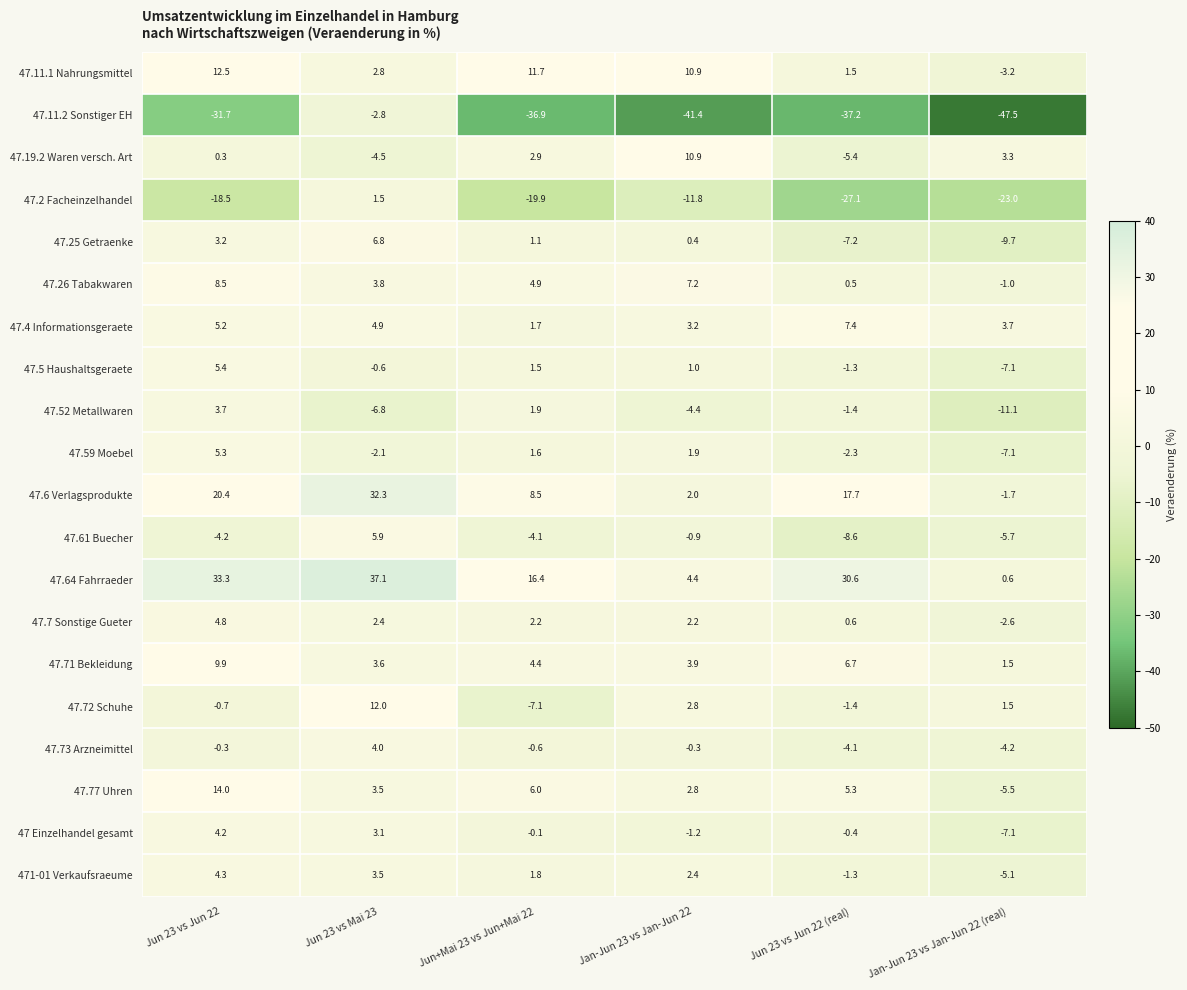

Rank the categories by 47.71 Bekleidung value from highest to lowest.

Jun 23 vs Jun 22, Jun 23 vs Jun 22 (real), Jun+Mai 23 vs Jun+Mai 22, Jan-Jun 23 vs Jan-Jun 22, Jun 23 vs Mai 23, Jan-Jun 23 vs Jan-Jun 22 (real)